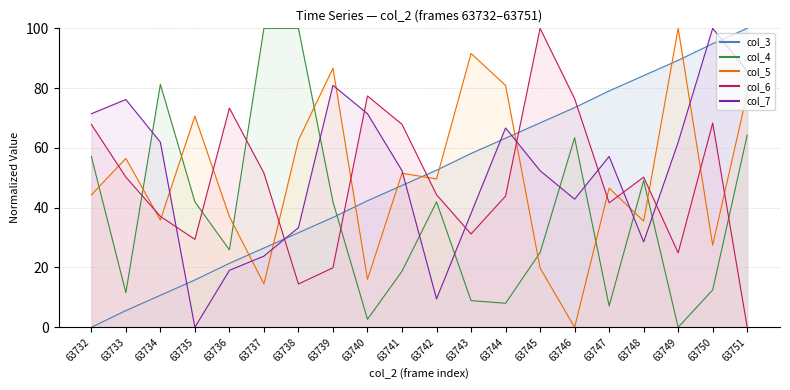

Reading right to left, extract all data points from this chart.

col_3: 63751=100.0	63750=94.9	63749=89.3	63748=84.2	63747=79.1	63746=73.5	63745=68.4	63744=63.3	63743=58.1	63742=52.6	63741=47.4	63740=42.3	63739=36.7	63738=31.6	63737=26.5	63736=21.4	63735=15.8	63734=10.7	63733=5.6	63732=0.0
col_4: 63751=64.3	63750=12.5	63749=0.0	63748=49.1	63747=7.1	63746=63.4	63745=25.0	63744=8.0	63743=8.9	63742=42.0	63741=18.8	63740=2.7	63739=42.0	63738=100.0	63737=100.0	63736=25.9	63735=42.0	63734=81.2	63733=11.6	63732=57.1
col_5: 63751=78.2	63750=27.5	63749=100.0	63748=35.5	63747=46.6	63746=0.0	63745=19.8	63744=80.9	63743=91.6	63742=49.6	63741=51.5	63740=16.0	63739=86.6	63738=62.6	63737=14.5	63736=37.0	63735=70.6	63734=35.9	63733=56.5	63732=44.3
col_6: 63751=0.0	63750=68.3	63749=24.9	63748=50.2	63747=41.6	63746=76.5	63745=100.0	63744=43.9	63743=31.2	63742=44.3	63741=67.9	63740=77.4	63739=19.9	63738=14.5	63737=51.6	63736=73.3	63735=29.4	63734=37.1	63733=50.2	63732=67.9
col_7: 63751=85.7	63750=100.0	63749=61.9	63748=28.6	63747=57.1	63746=42.9	63745=52.4	63744=66.7	63743=38.1	63742=9.5	63741=52.4	63740=71.4	63739=81.0	63738=33.3	63737=23.8	63736=19.0	63735=0.0	63734=61.9	63733=76.2	63732=71.4